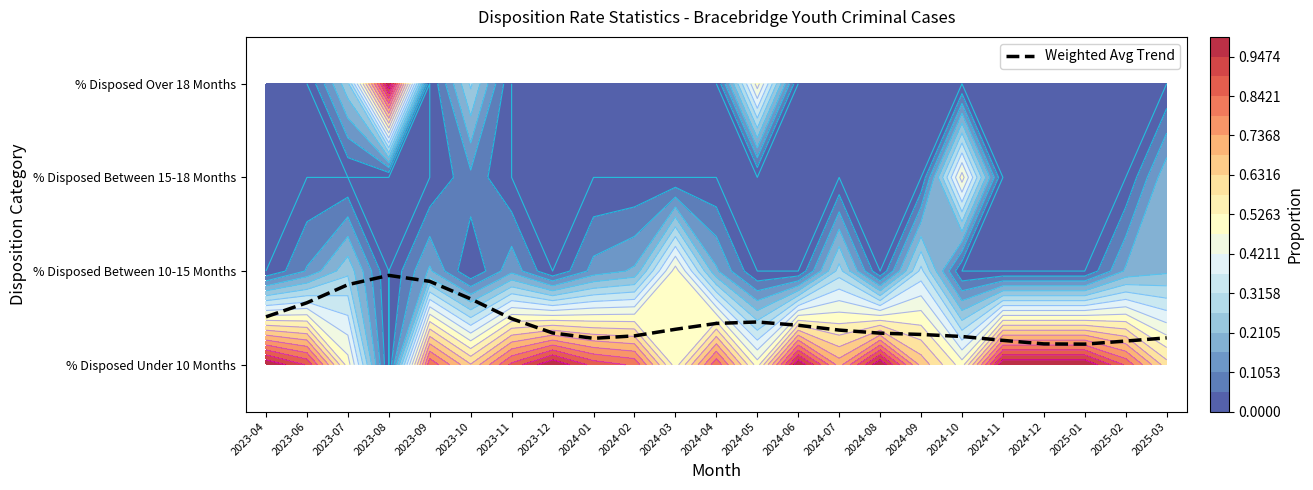

Which category has the lowest value across all series?

2025-01